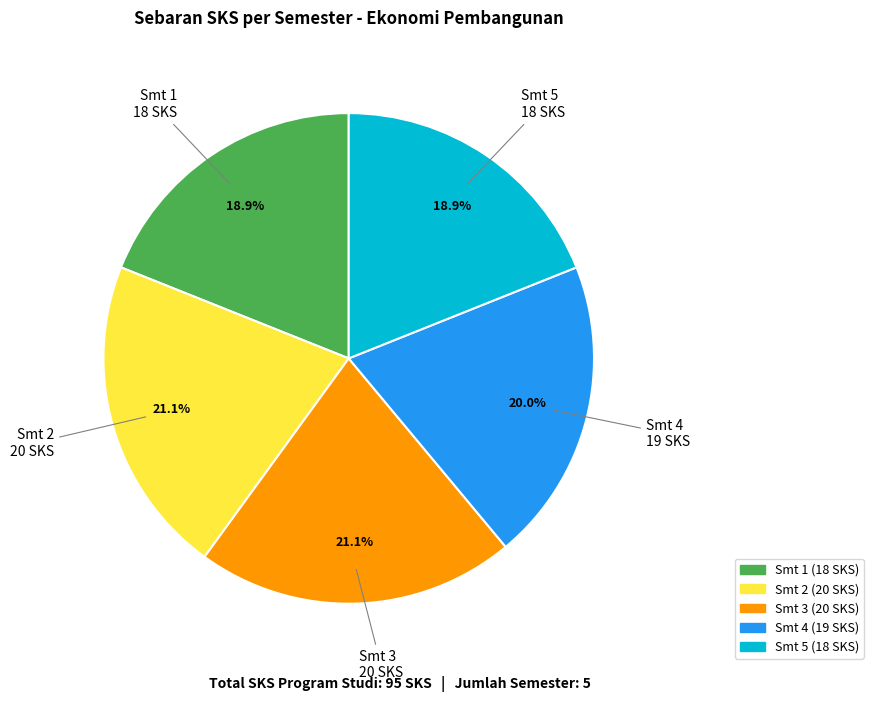

Is the sum of Smt 3 and Smt 2 greater than half?

No